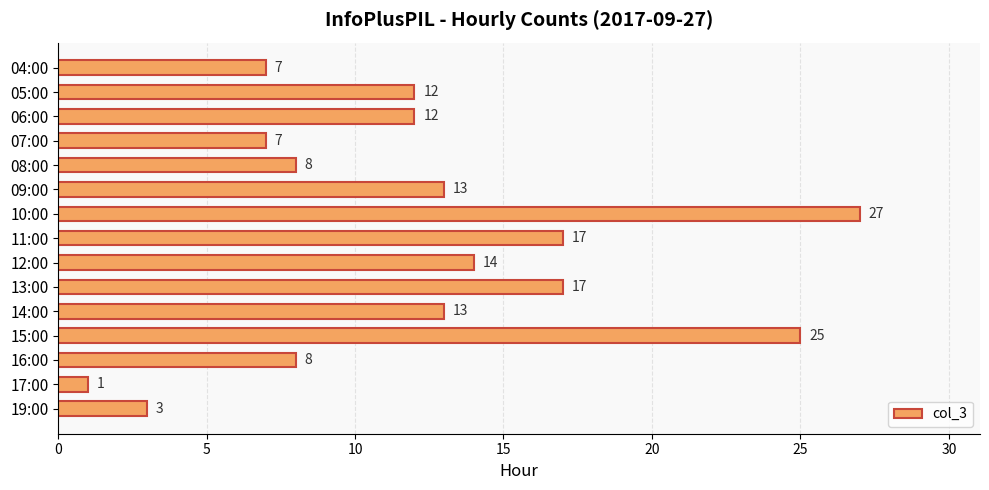

At which category does the chart reach its peak across all series?

10:00